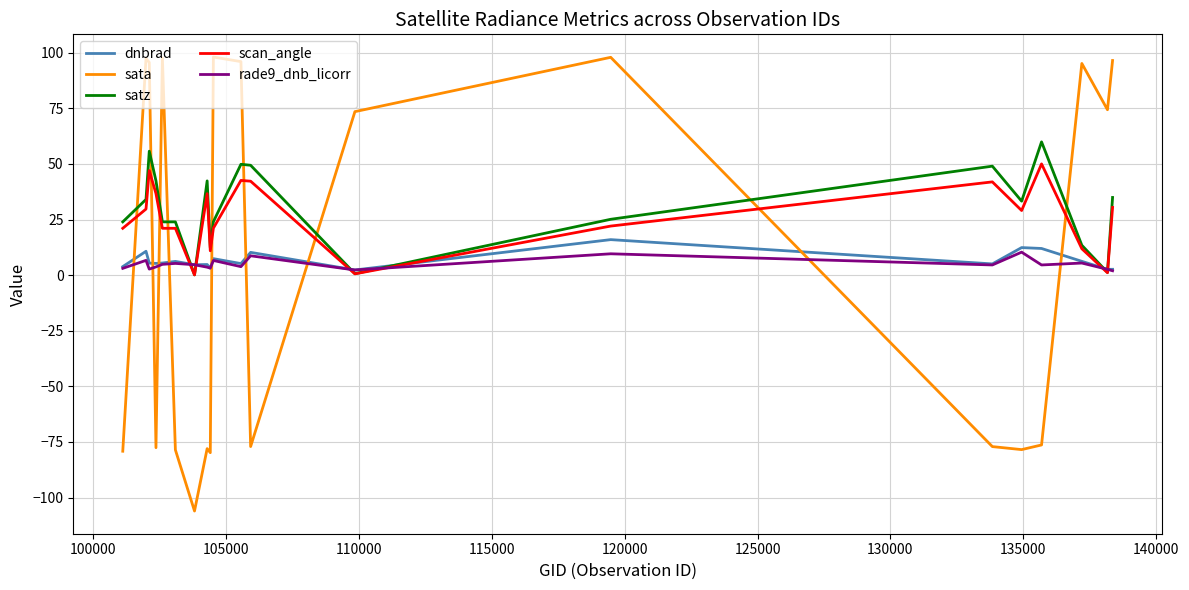

Rank the series by their maximum value, from highest to lowest.

sata, satz, scan_angle, dnbrad, rade9_dnb_licorr